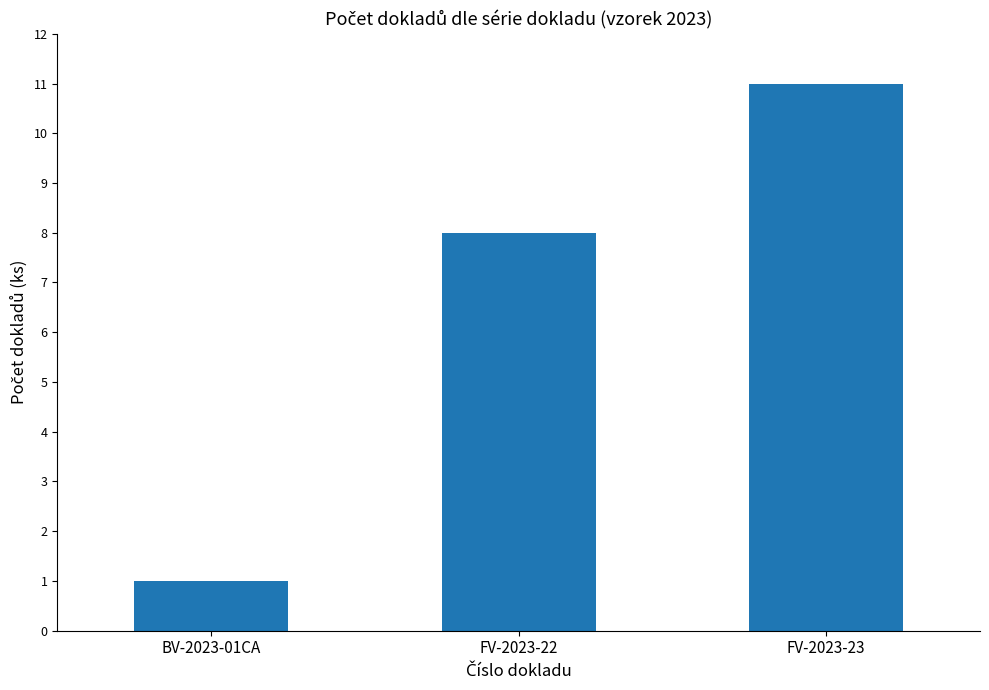

Is it true that the value at FV-2023-22 is 8?

True